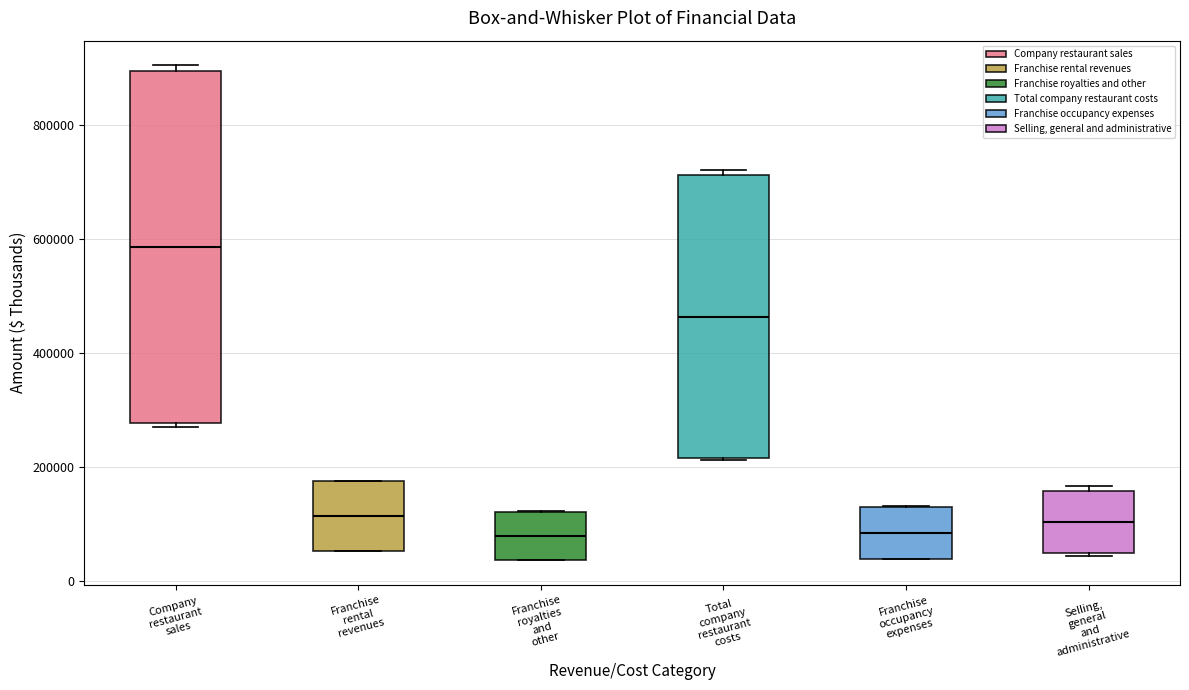

Where does the median line of the box for Franchise occupancy expenses sit on the y-axis? The values are not printed on the chart, so give them approximately, as read against the axis.

80000